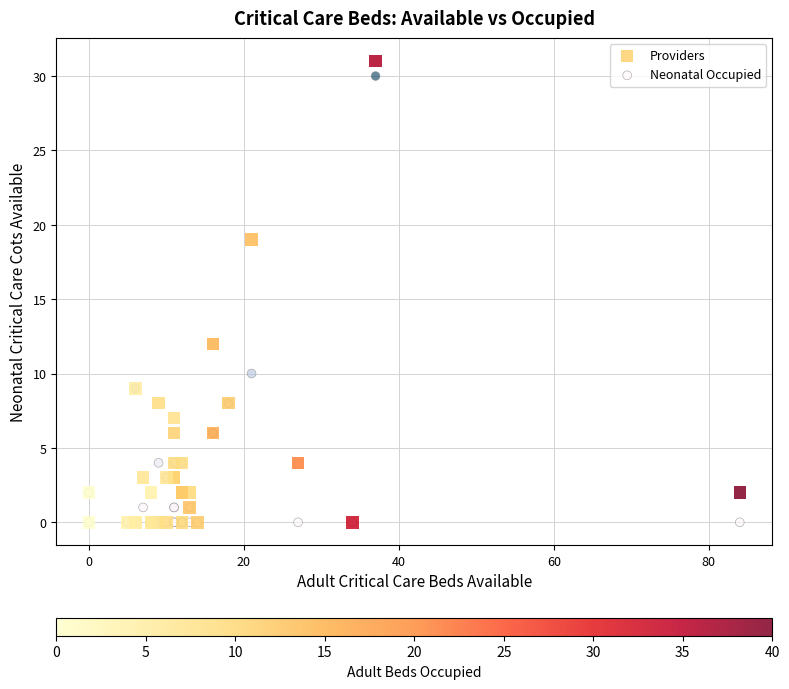

Which series contains the highest Y value?

Providers